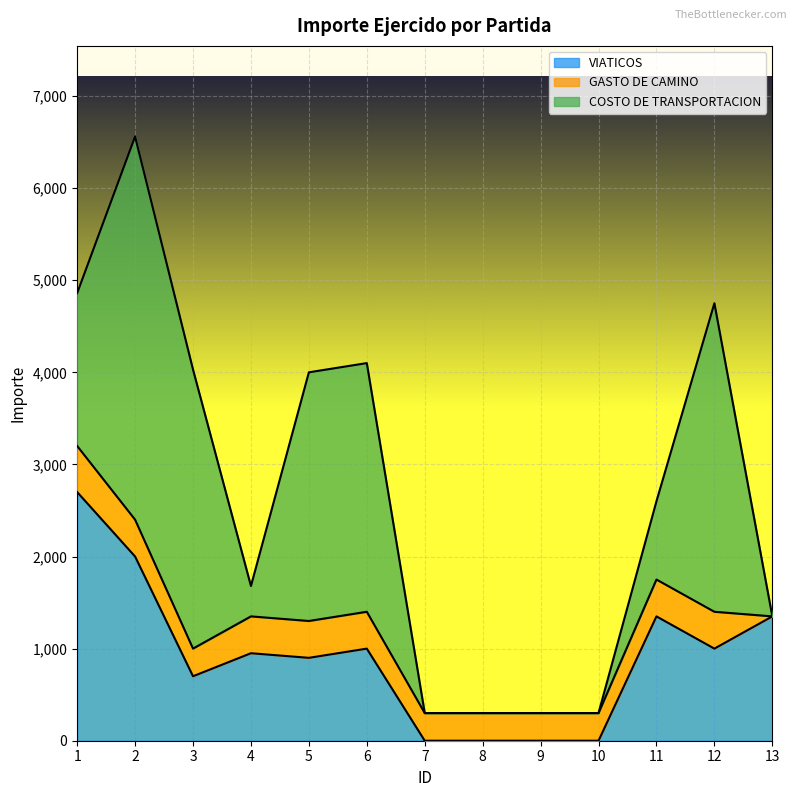

Which series has the largest total across all categories?

COSTO DE TRANSPORTACION